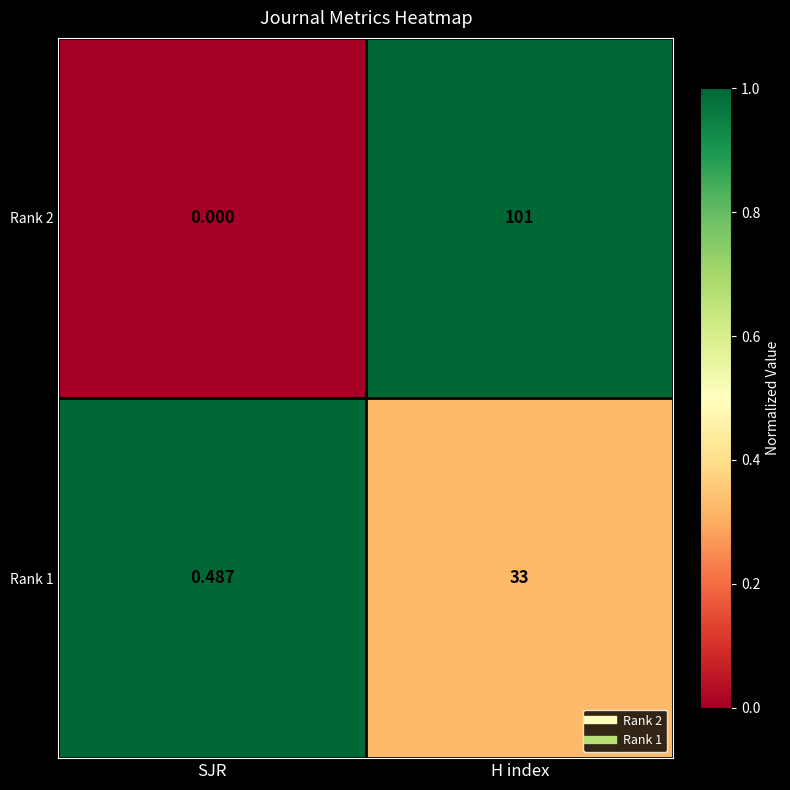

Rank the categories by Rank 2 value from lowest to highest.

SJR, H index